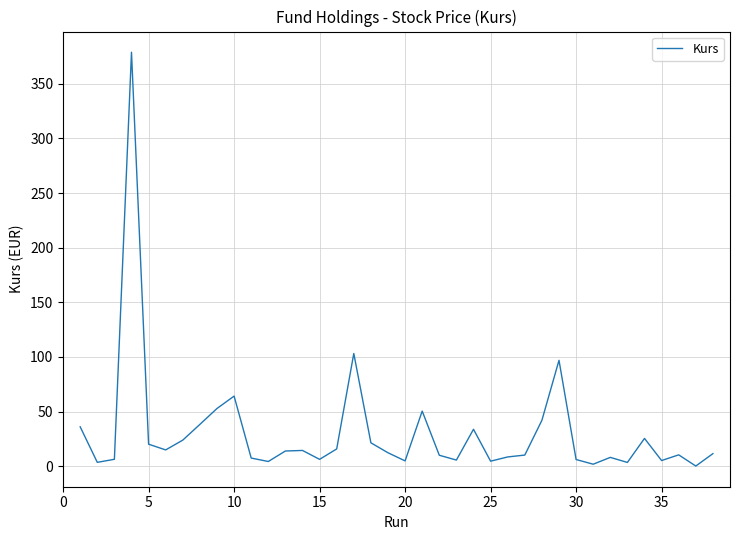

What is the maximum value shown in the chart?

378.8